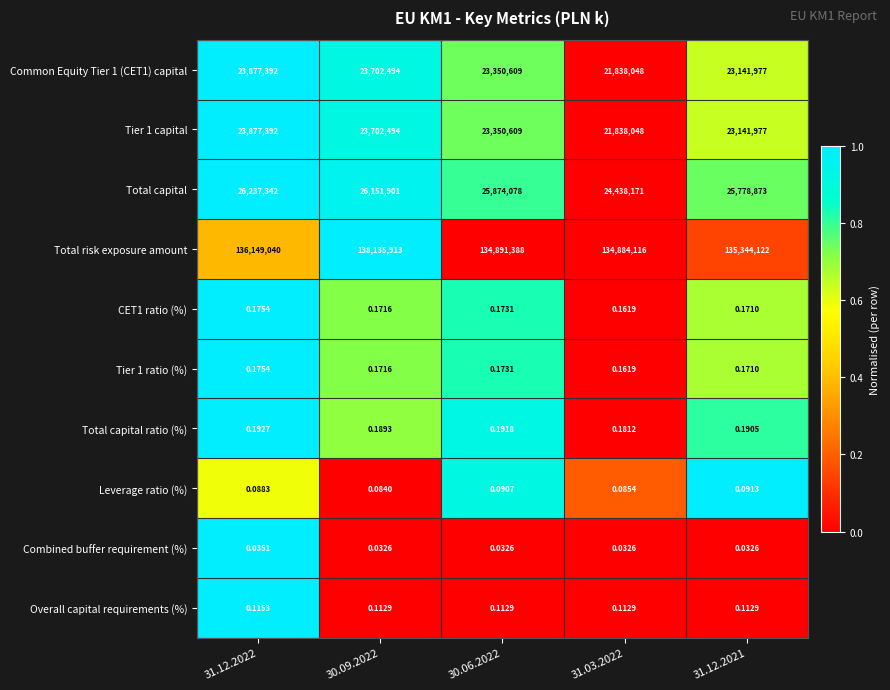

Count the number of categories in the chart.

5